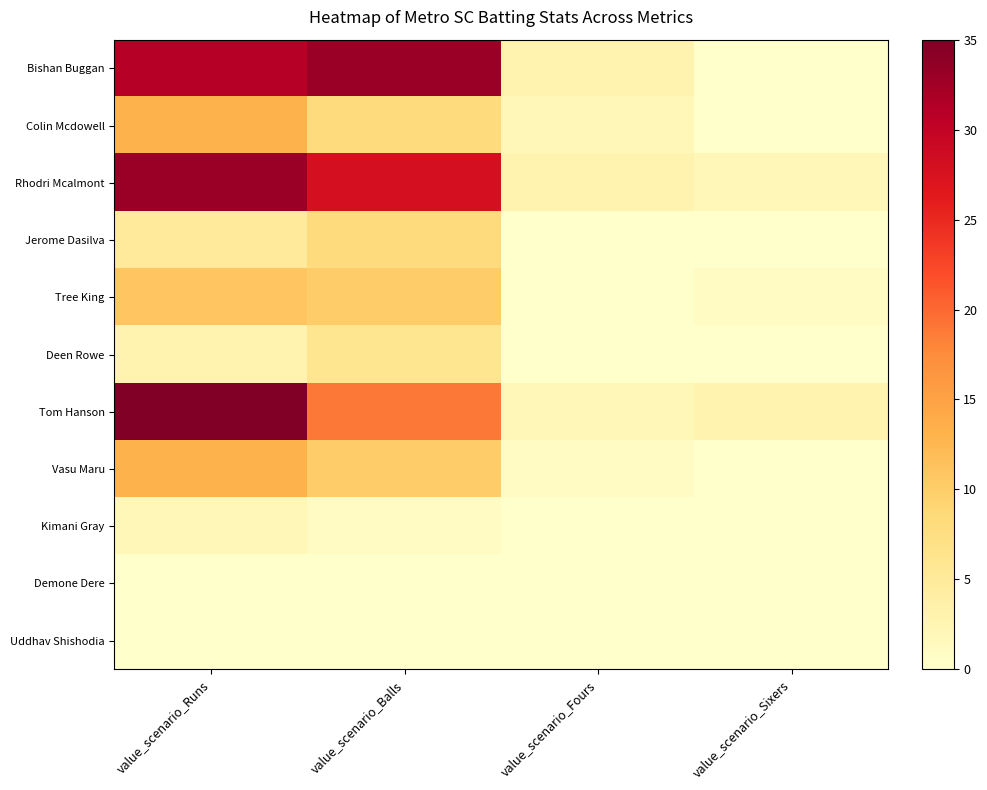

Count the number of categories in the chart.

4